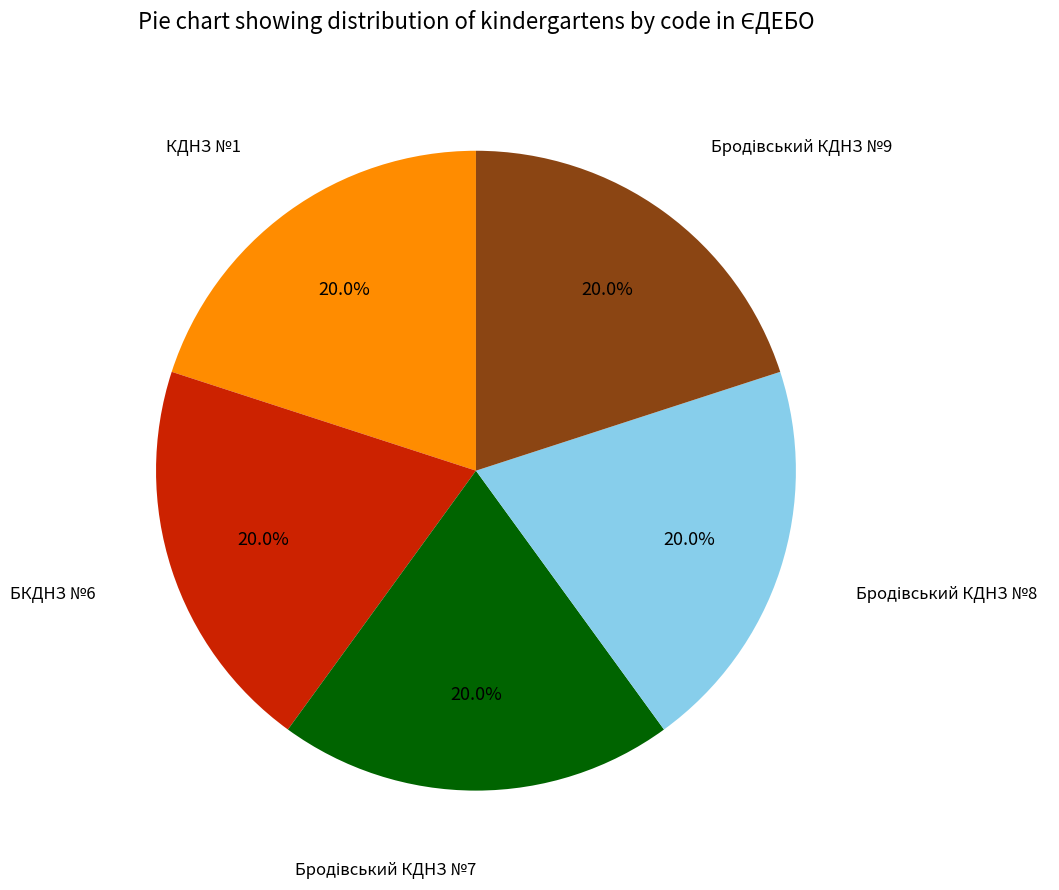

Is КДНЗ №1 the majority of the pie?

No